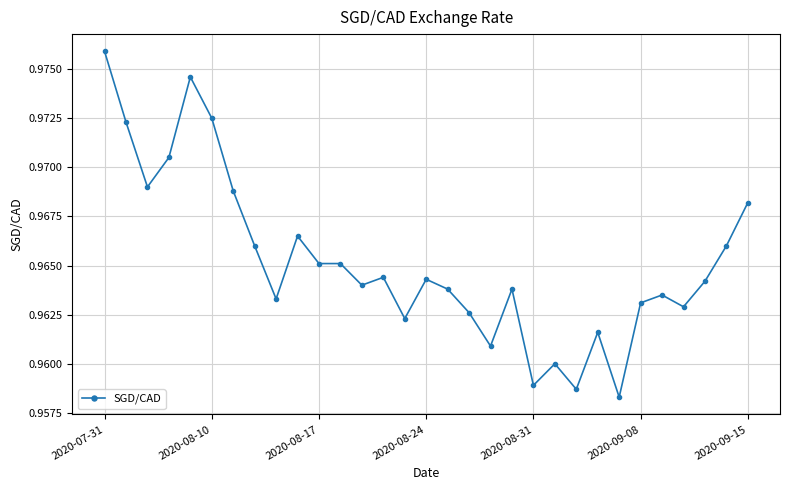

How many values are between 0 and 1?

31